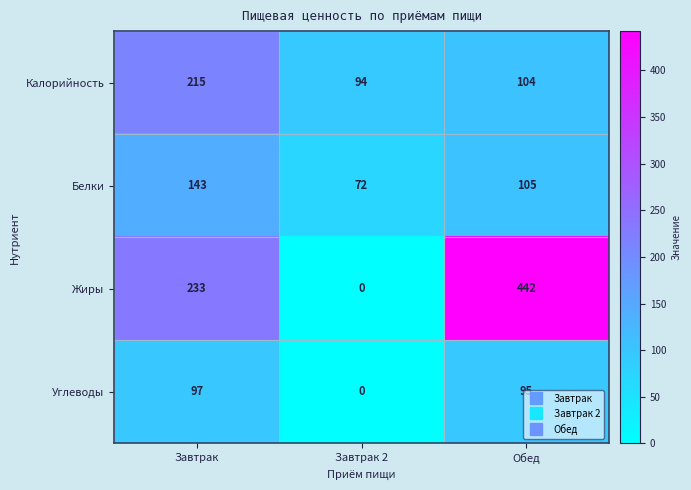

How many positive values does the Жиры series have?

2